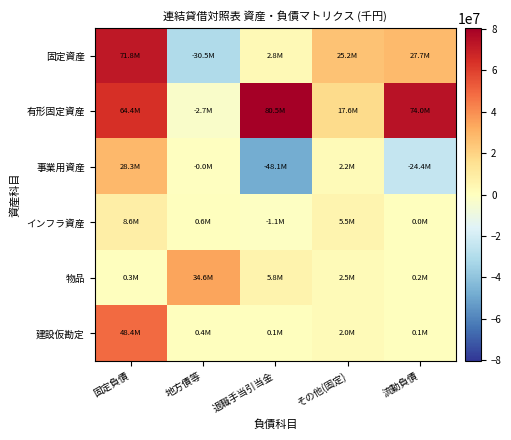

Which category has the lowest value across all series?

退職手当引当金